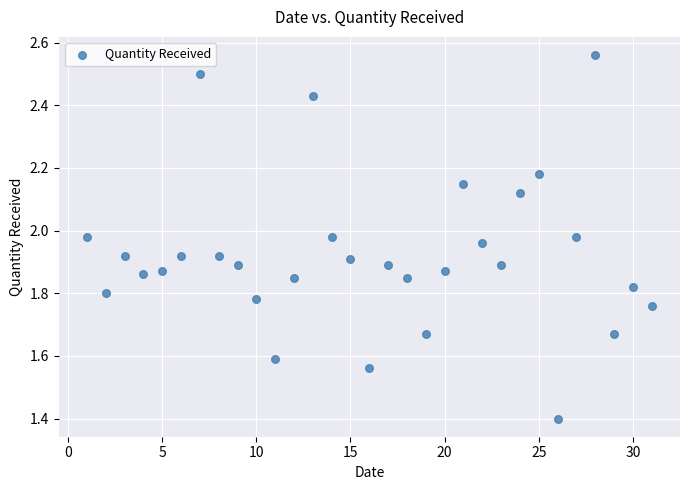

What Y value in the scatter plot is closest to 1?

1.4